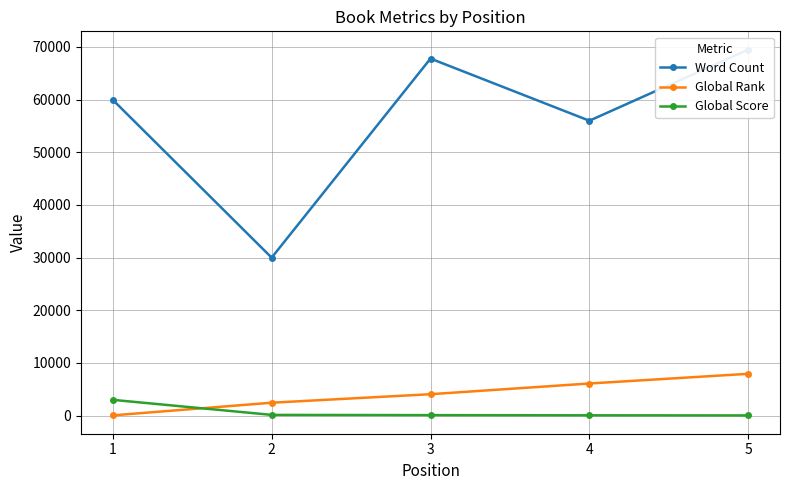

True or false: Word Count and Global Rank cross at least once.

False